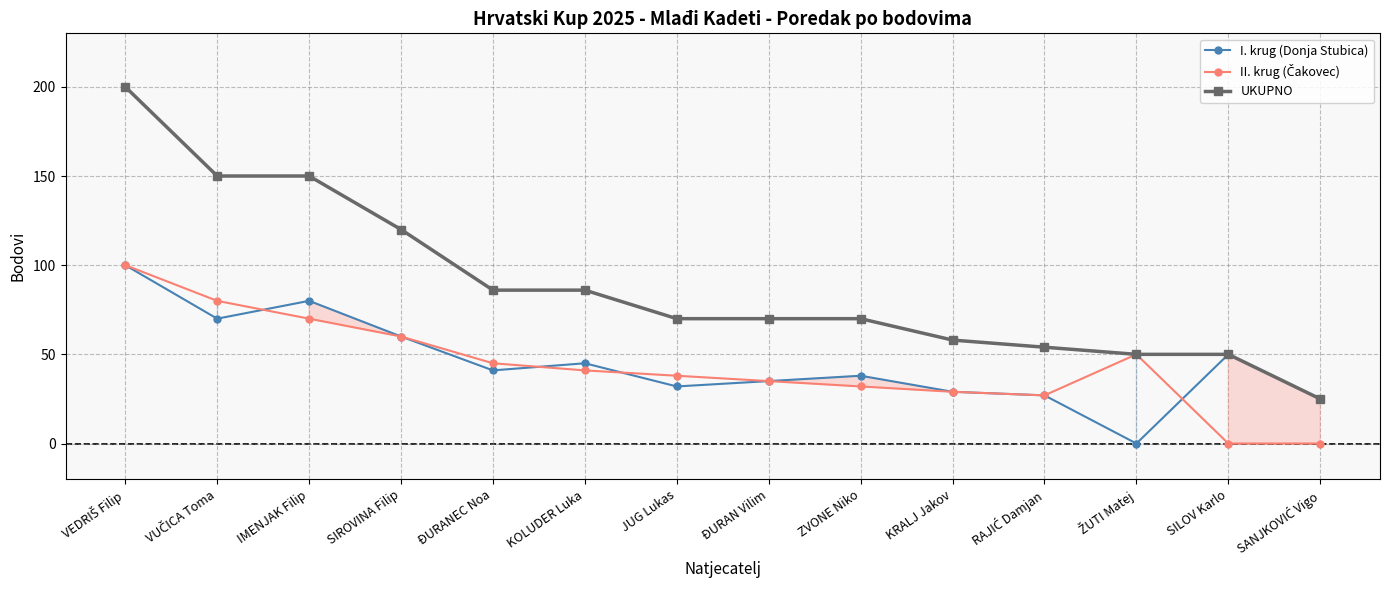

Where does the II. krug (Čakovec) series first go above 41?

VEDRIŠ Filip